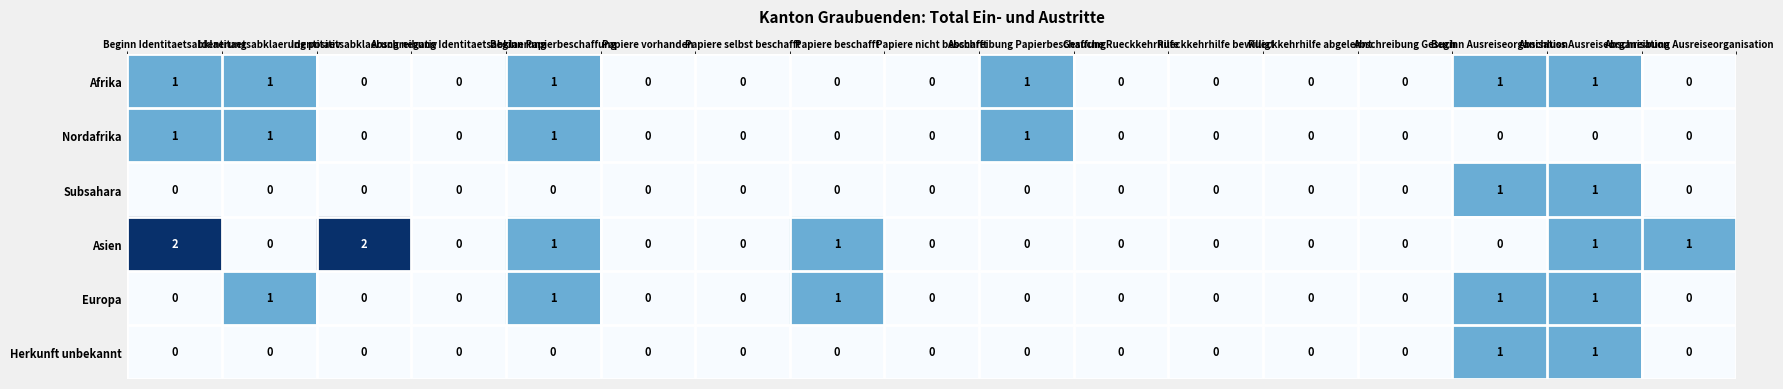

Count the Afrika values in the range 0 to 1.

17